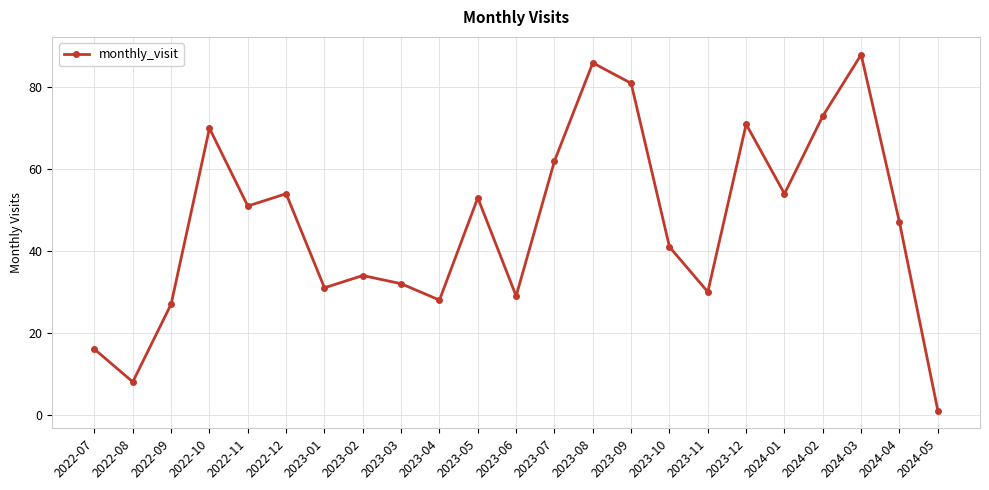

What is the label of the 7th point from the left?

2023-01